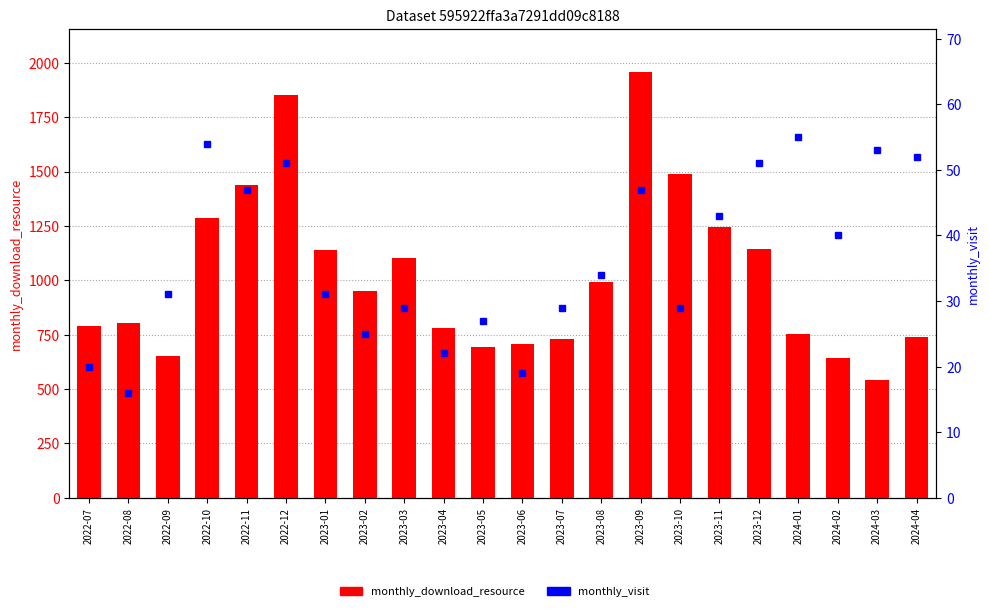

Rank the series by their average value, from lowest to highest.

monthly_visit, monthly_download_resource